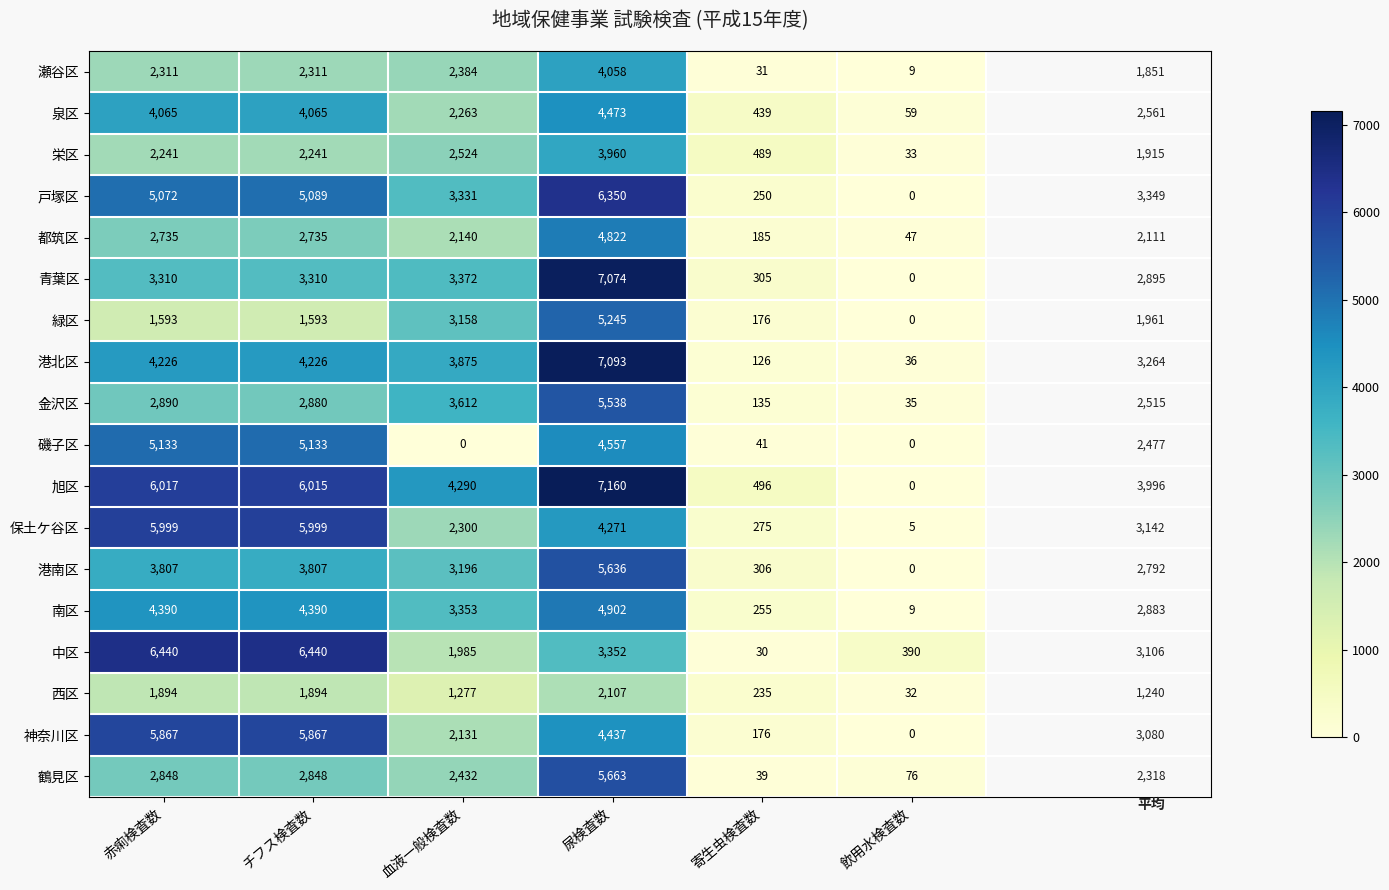

Is it true that 港北区 equals 7181 at チフス検査数?

False